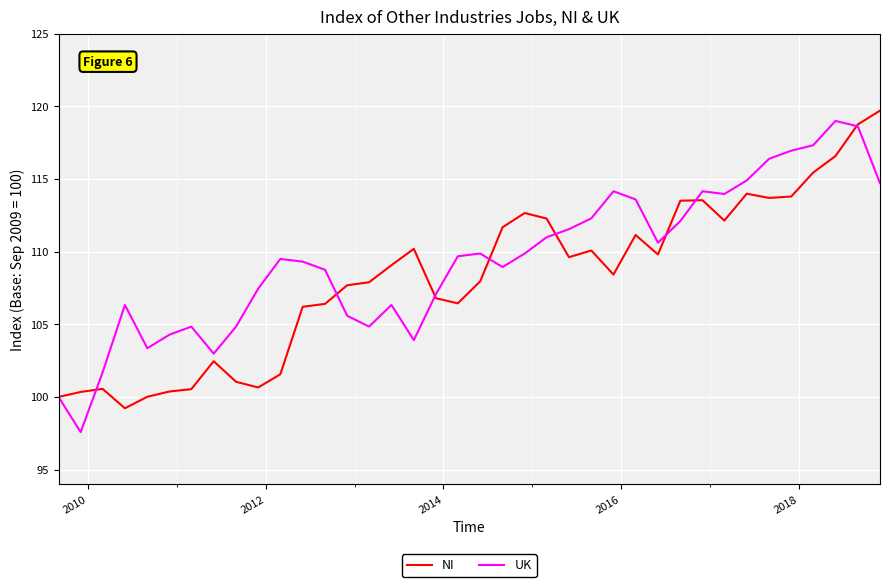

What is the greatest value displayed?

119.7